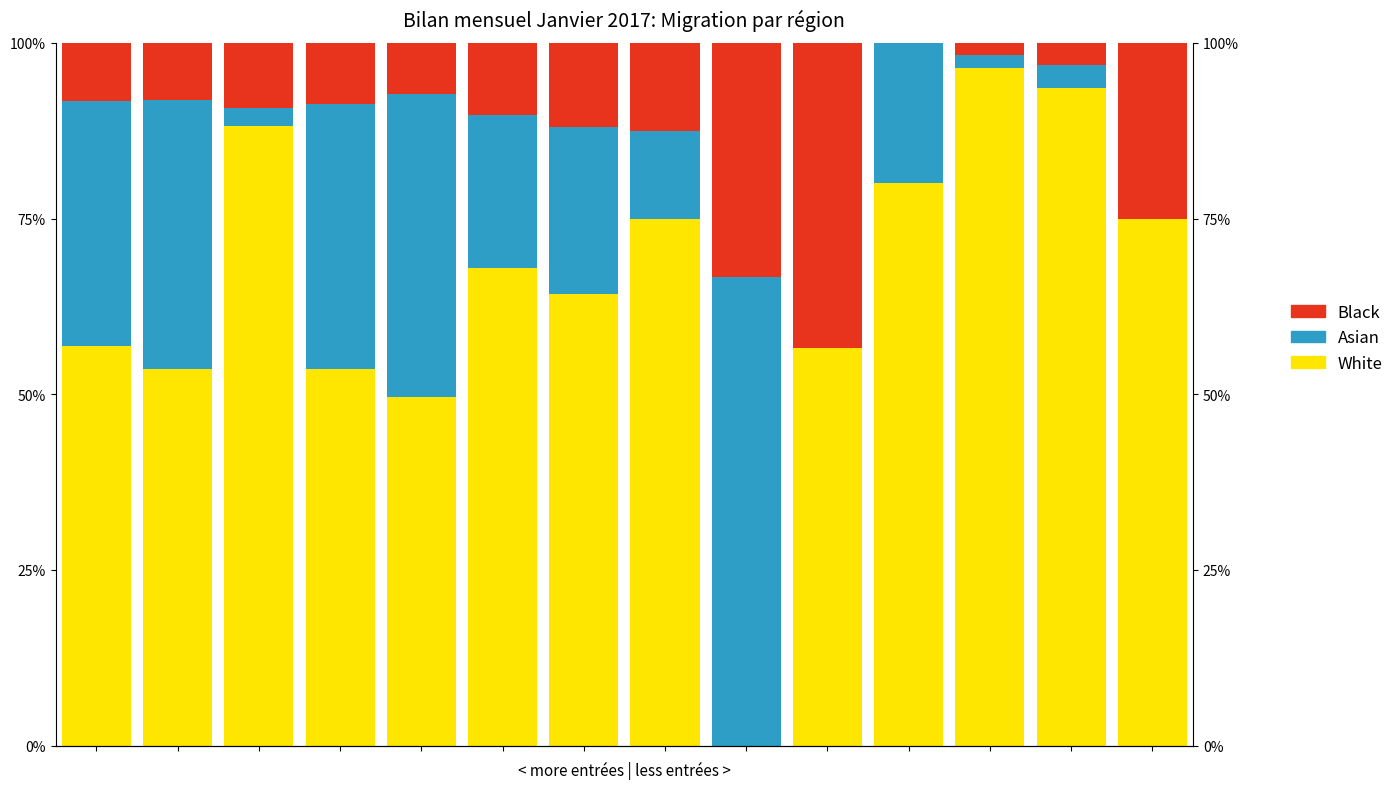

At which category is the sum across all series the highest?

1